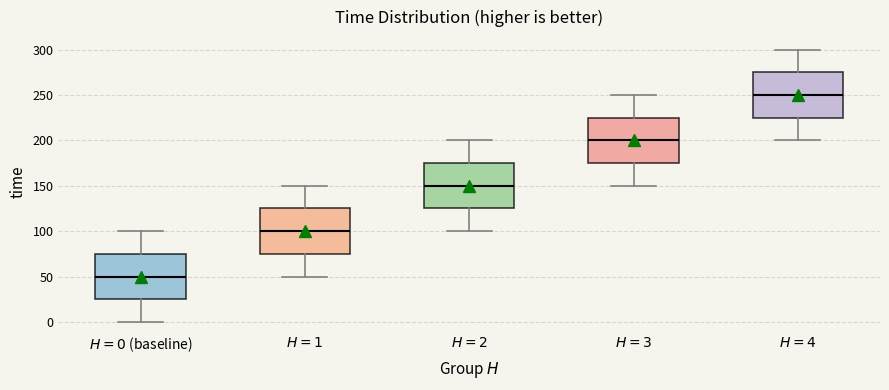

Reading left to right, transcribe this box plot: for each box, give where its median line is, the range the box spans, and where its two whiskers end, as read against the y-axis. The values are not printed on the chart, so give them approximately, as read against the axis.

$H = 0$ (baseline): median 50, box 25 to 75, whiskers 0 to 100
$H = 1$: median 100, box 75 to 125, whiskers 50 to 150
$H = 2$: median 150, box 125 to 175, whiskers 100 to 200
$H = 3$: median 200, box 175 to 225, whiskers 150 to 250
$H = 4$: median 250, box 225 to 275, whiskers 200 to 300